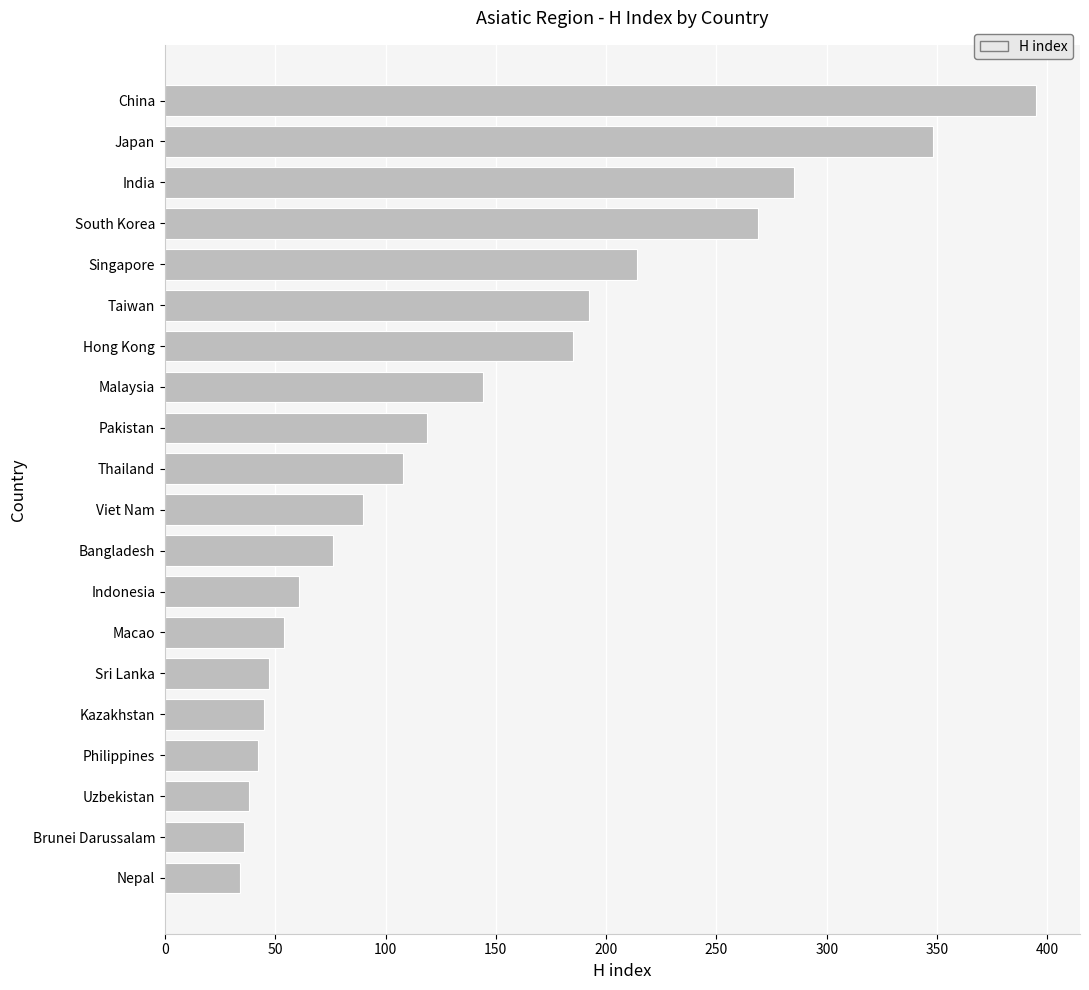

What is the ratio of the value at India to the value at Uzbekistan?

7.5